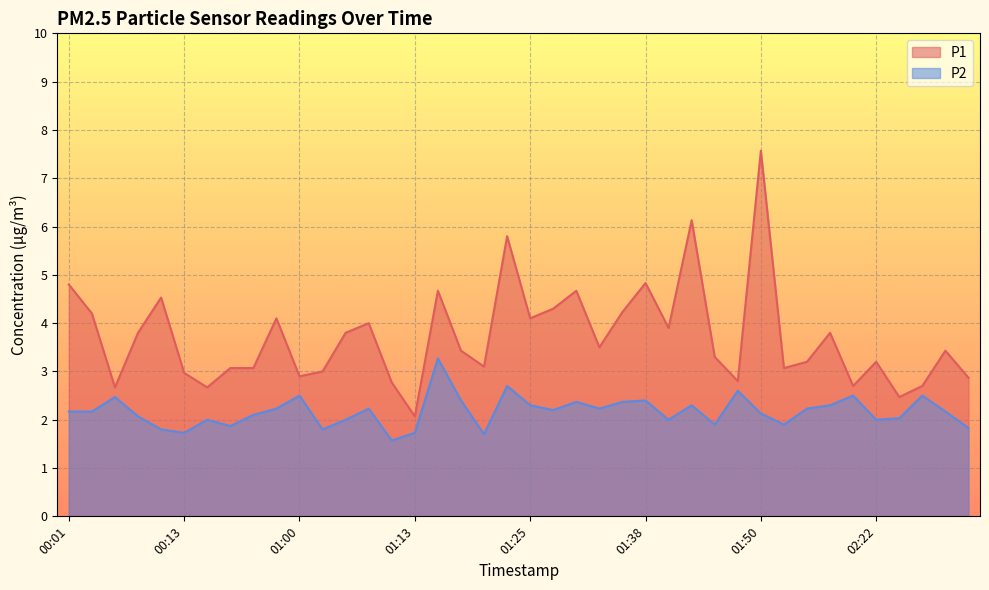

True or false: P2 and P1 cross at least once.

False